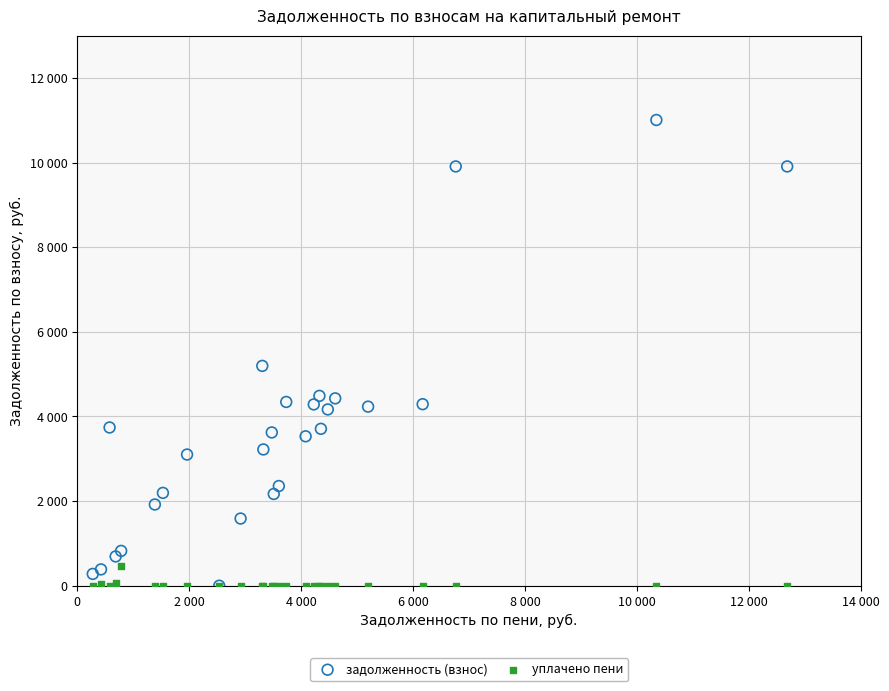

Which series has the widest spread of Y values?

задолженность (взнос)